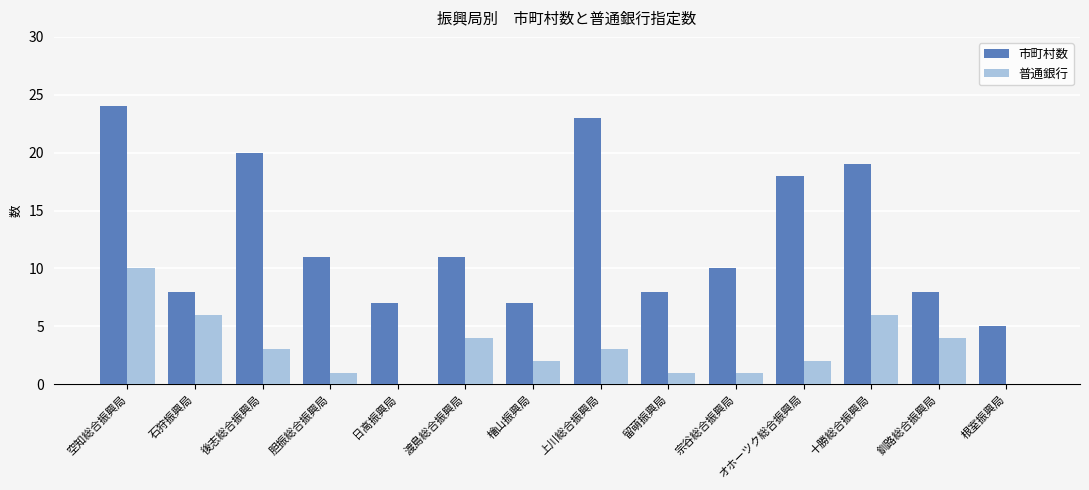

Reading right to left, extract all data points from this chart.

市町村数: 5	8	19	18	10	8	23	7	11	7	11	20	8	24
普通銀行: 0	4	6	2	1	1	3	2	4	0	1	3	6	10